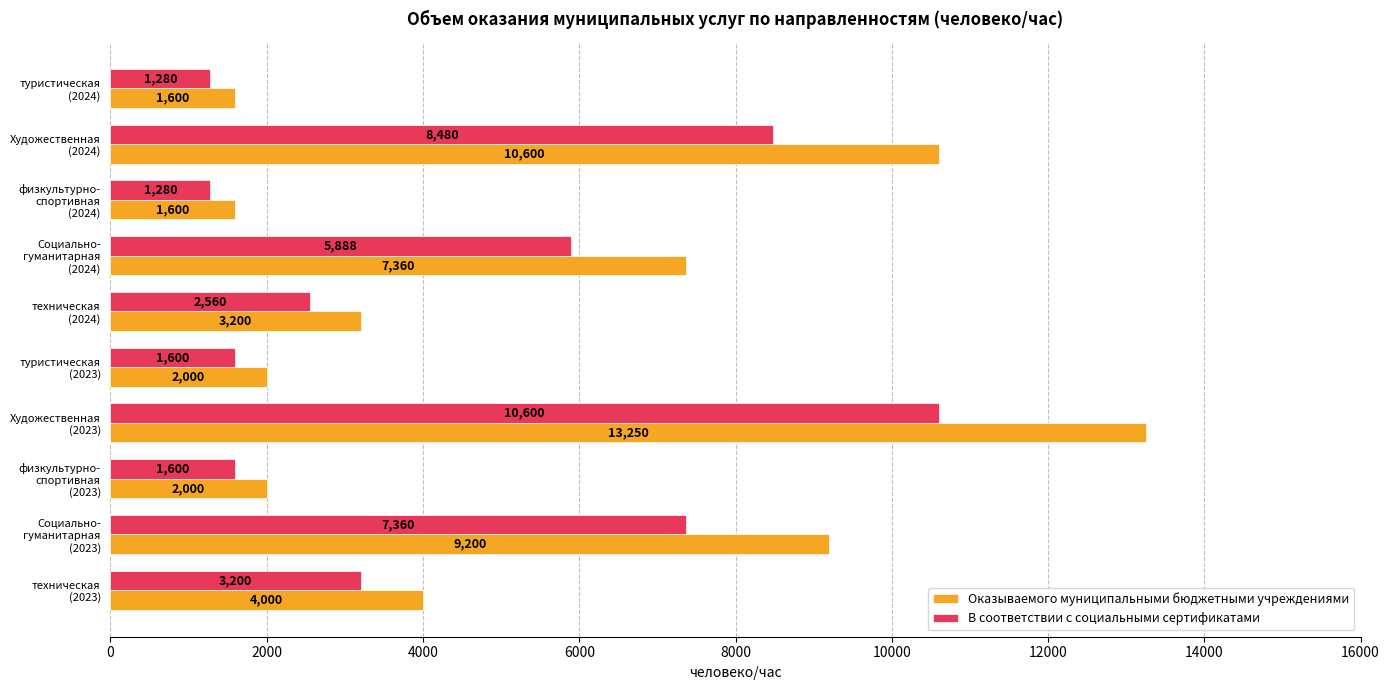

Which series has the largest total across all categories?

Оказываемого муниципальными бюджетными учреждениями